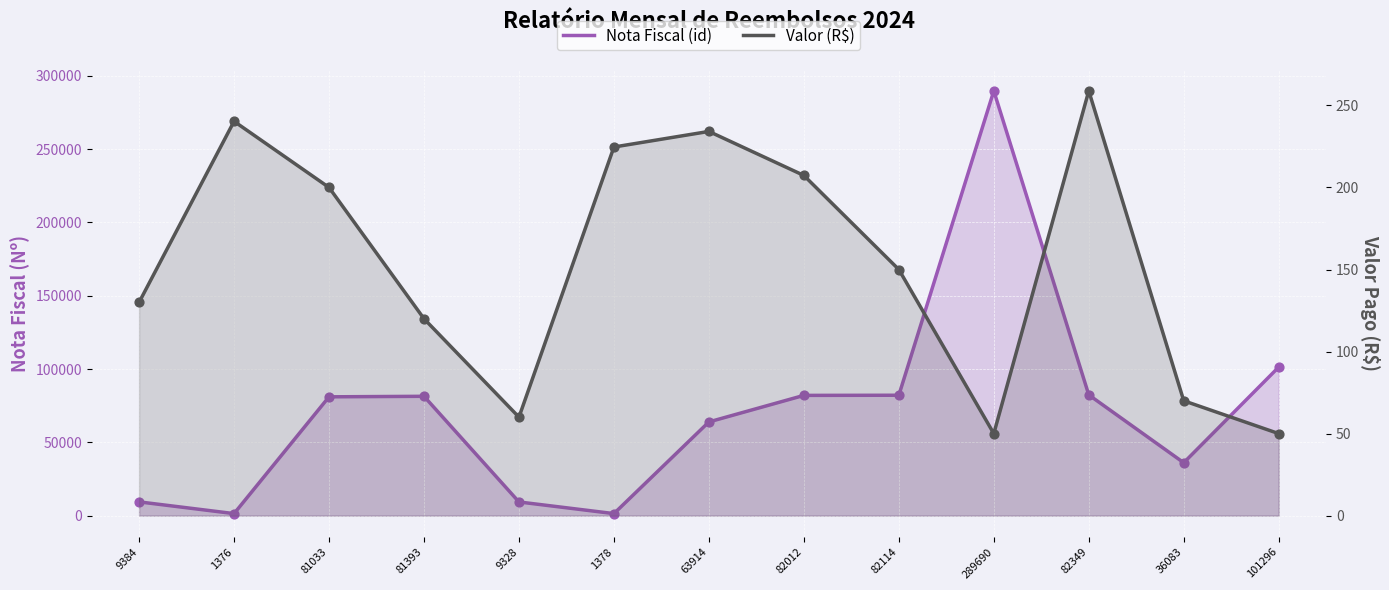

Which series has the widest spread of Y values?

Nota Fiscal (id)